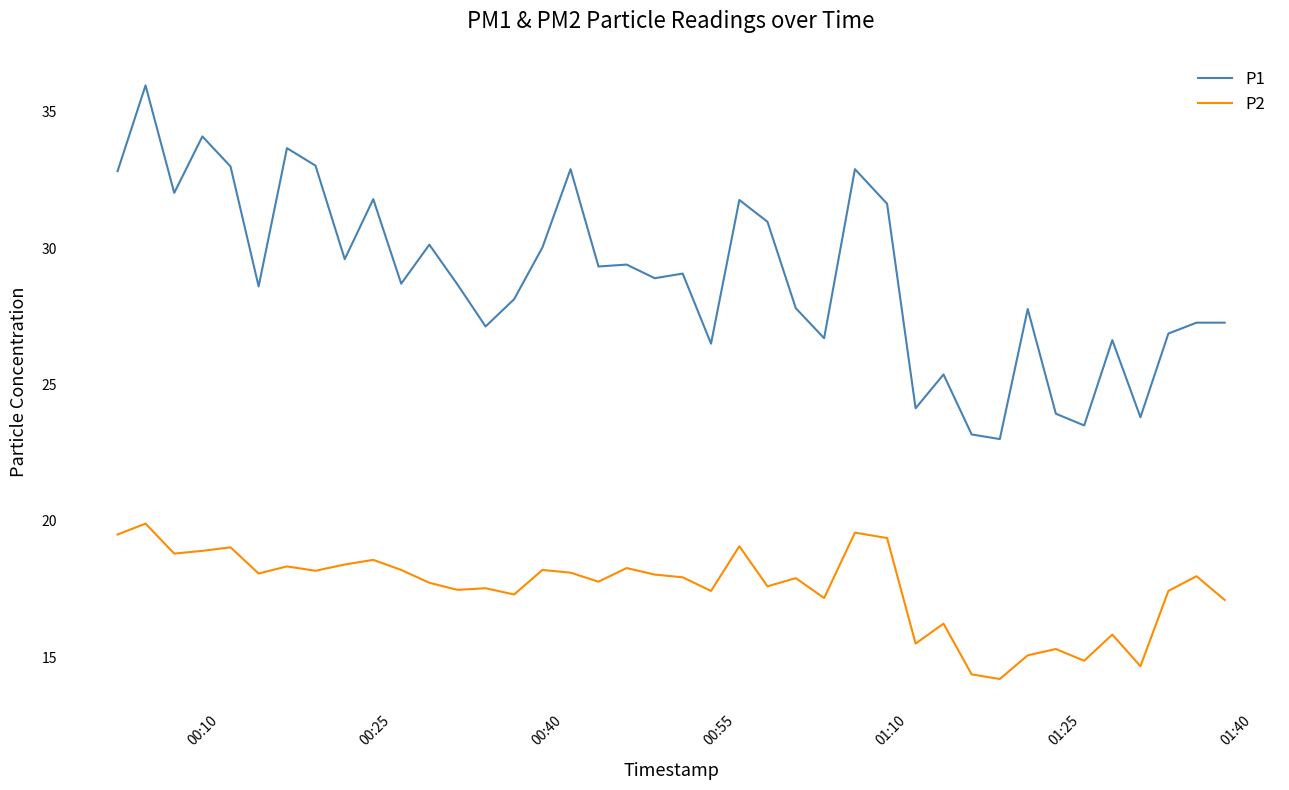

True or false: P2 has more than 1 points higher than both neighbors.

True